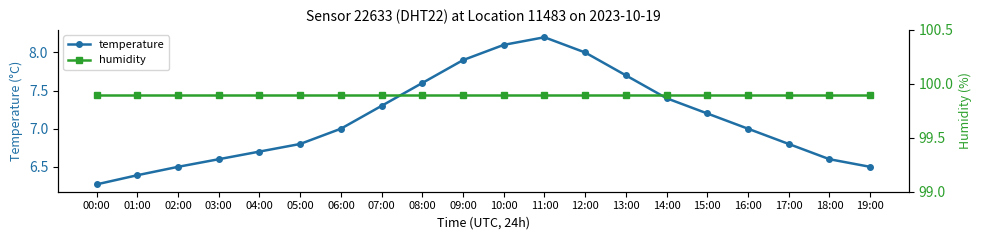

How many lines are shown in the chart?

2